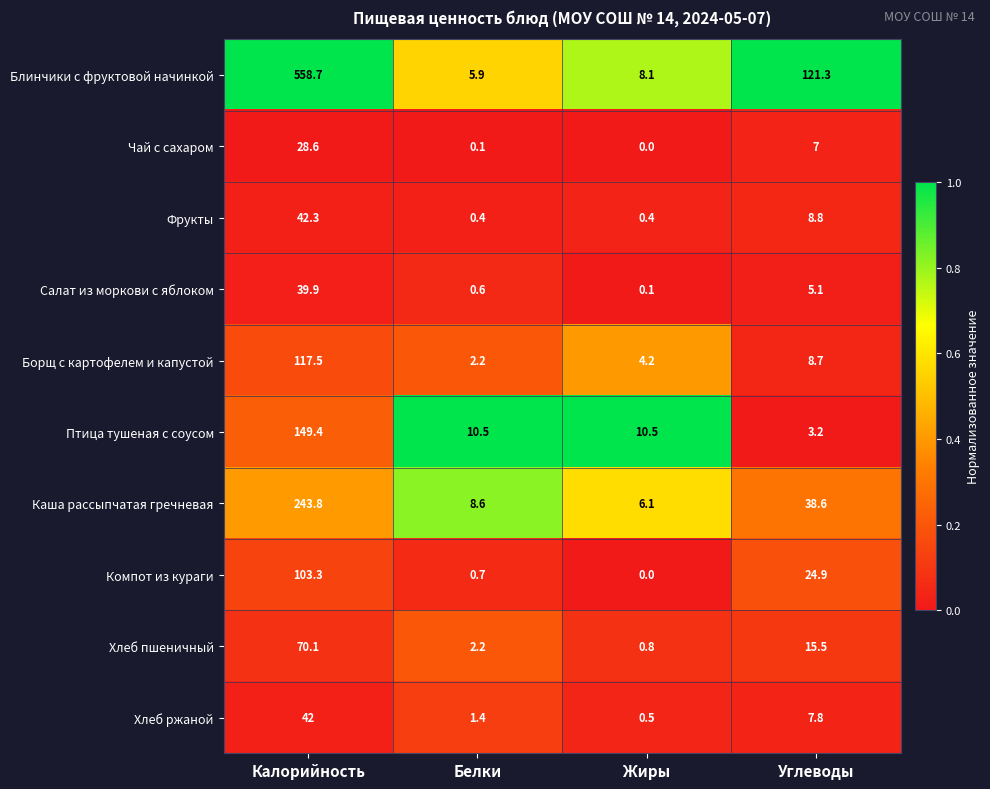

What is the difference between the Птица тушеная с соусом values at Калорийность and Углеводы?

146.2